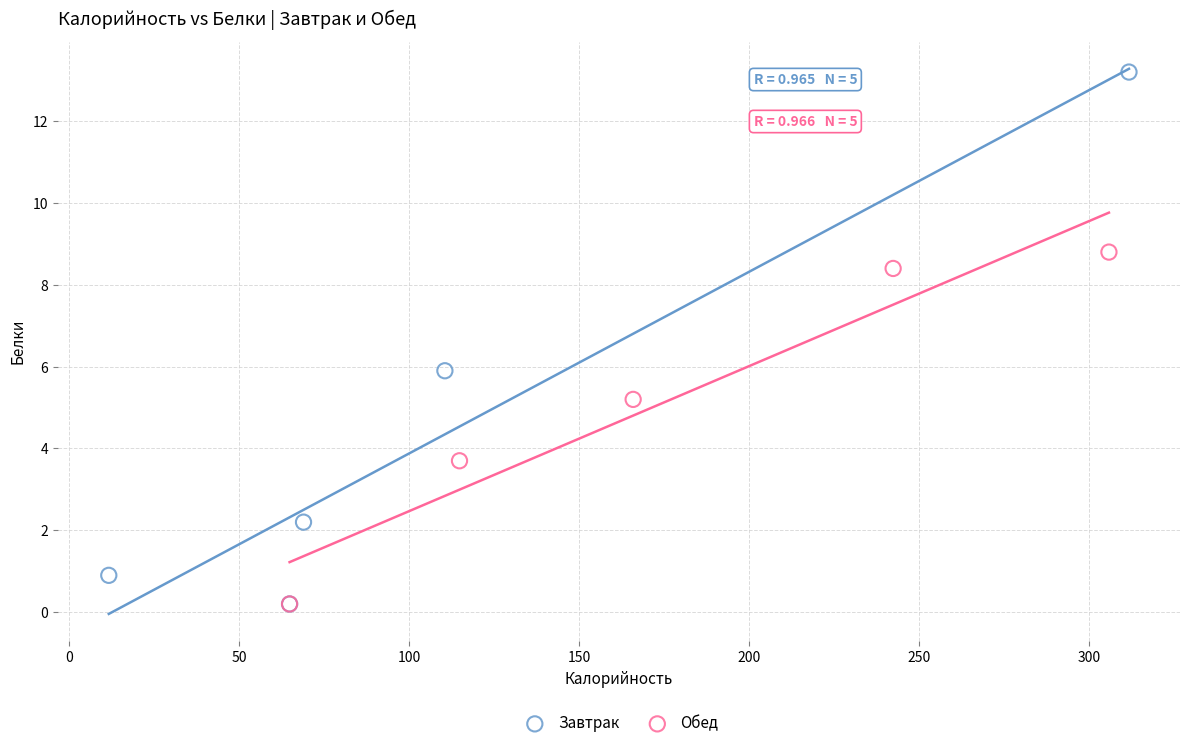

Which series has the widest spread of Y values?

Завтрак